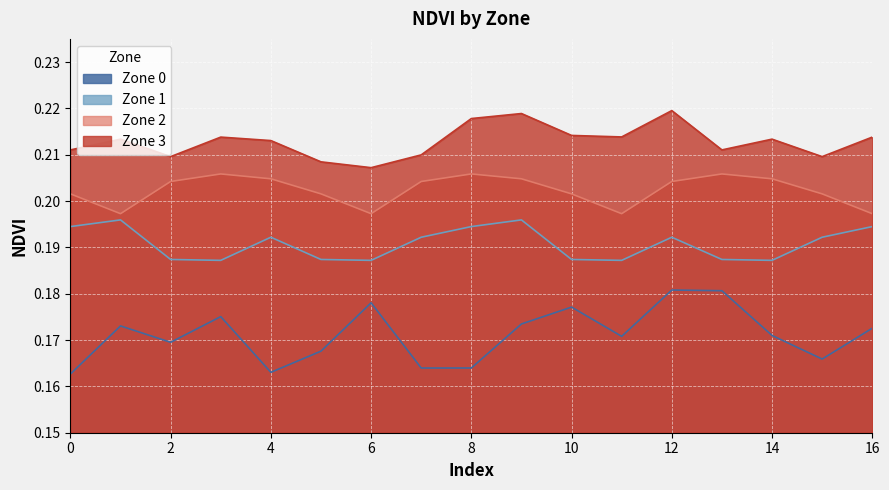

What is the lowest value of the Zone 0 series?

0.2